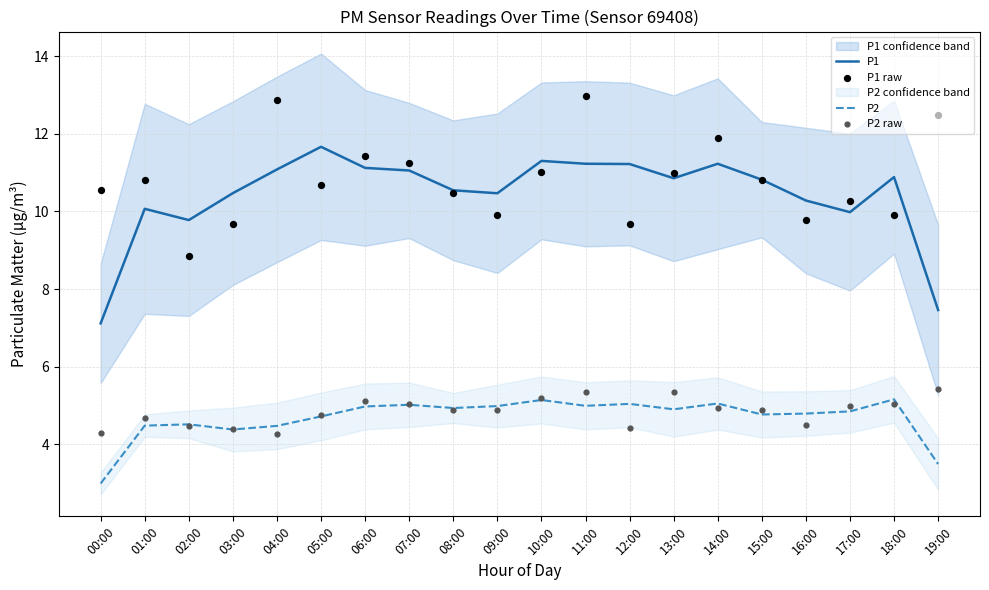

Which series has the widest spread of Y values?

P1